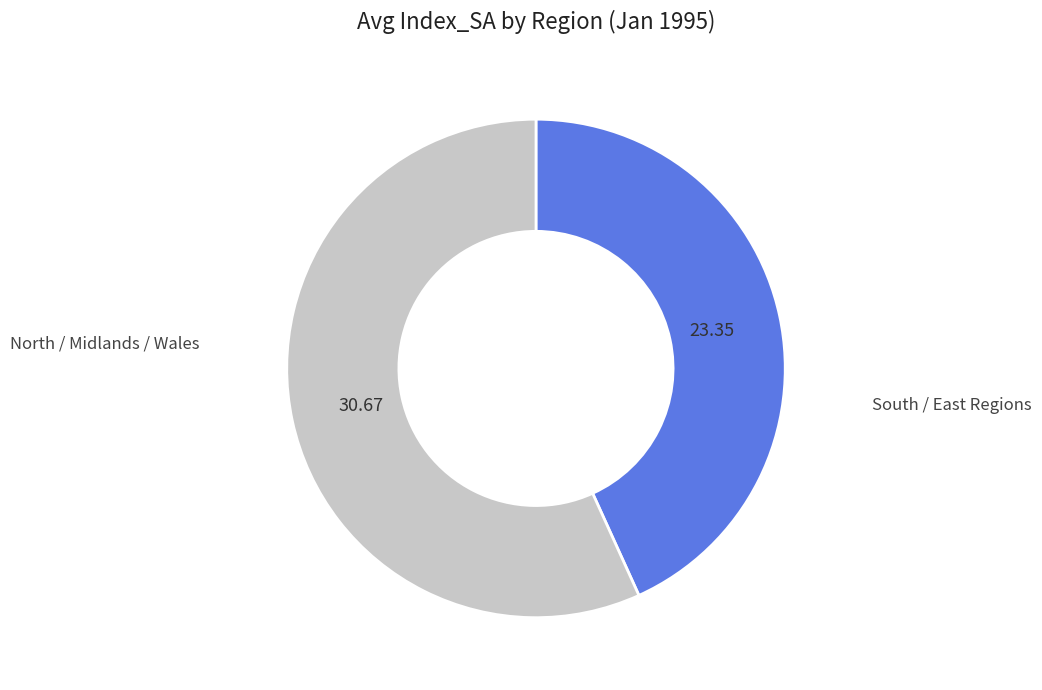

Is there any slice that represents more than half of the pie?

Yes